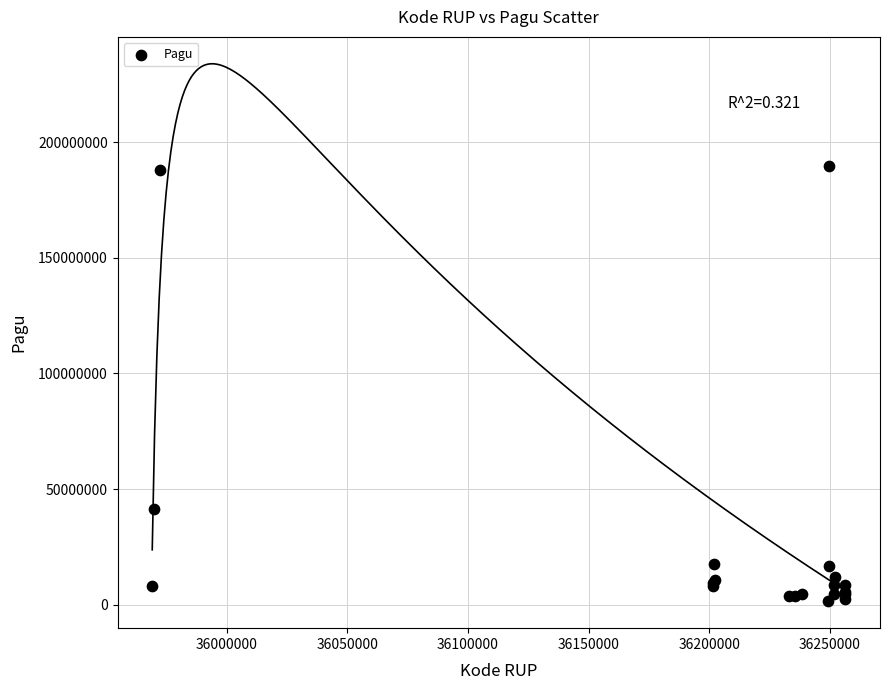

What Y value in the scatter plot is closest to 95489900?

41445000